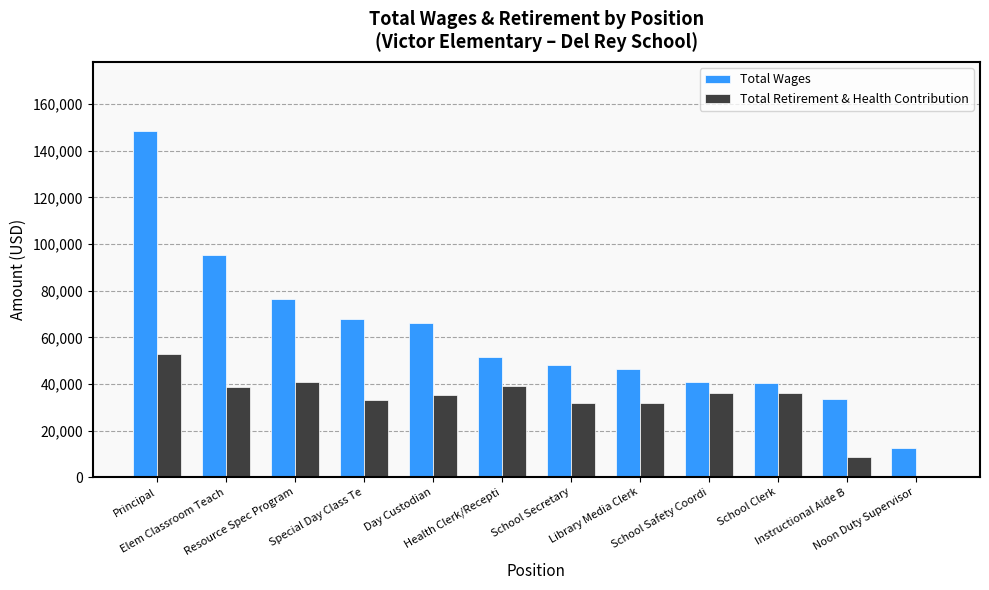

Which series changed the most between Health Clerk/Recepti and School Clerk?

Total Wages